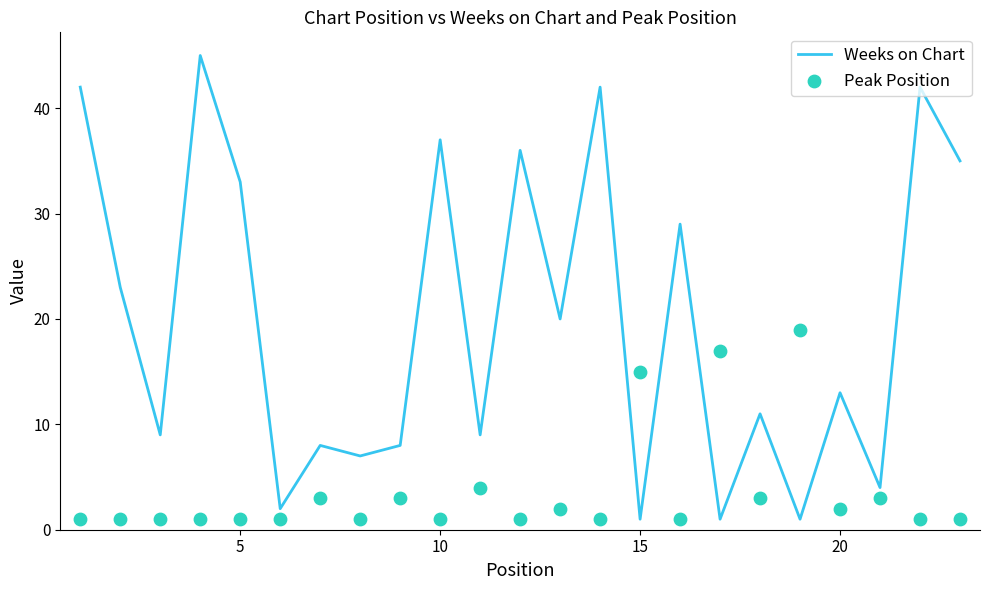

Which series contains the highest Y value?

Weeks on Chart